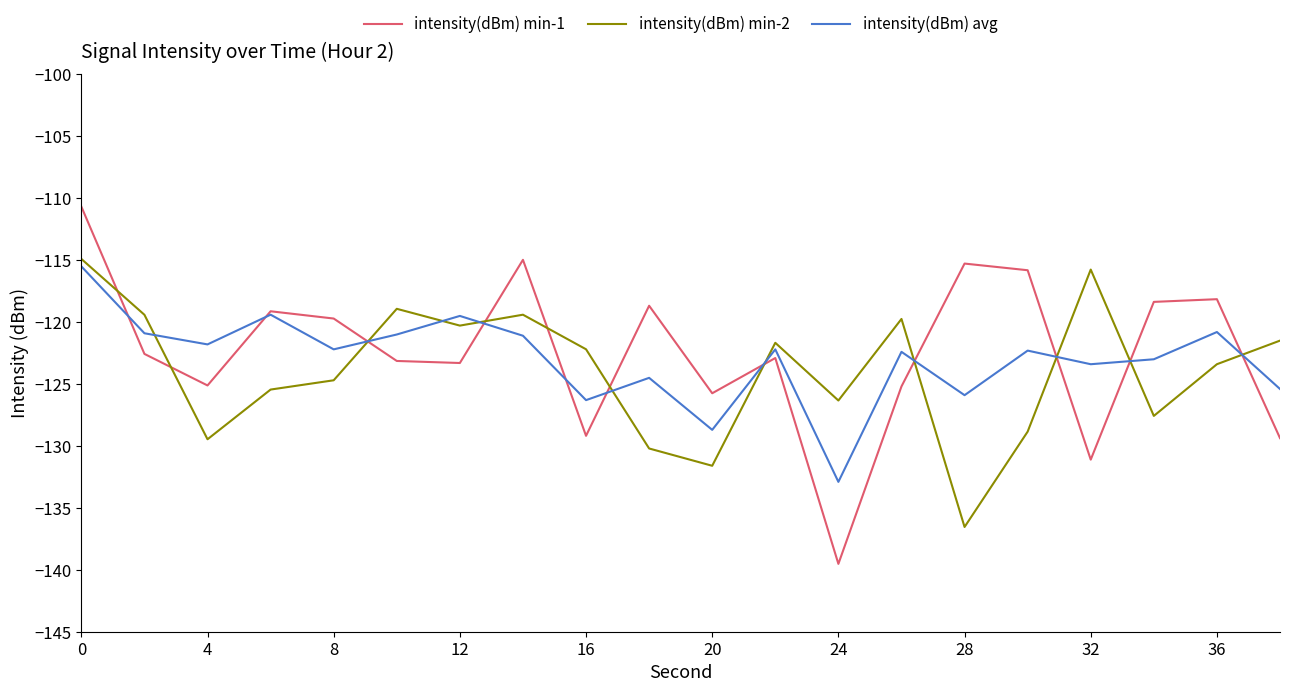

What is the maximum value for intensity(dBm) min-2?

-114.9